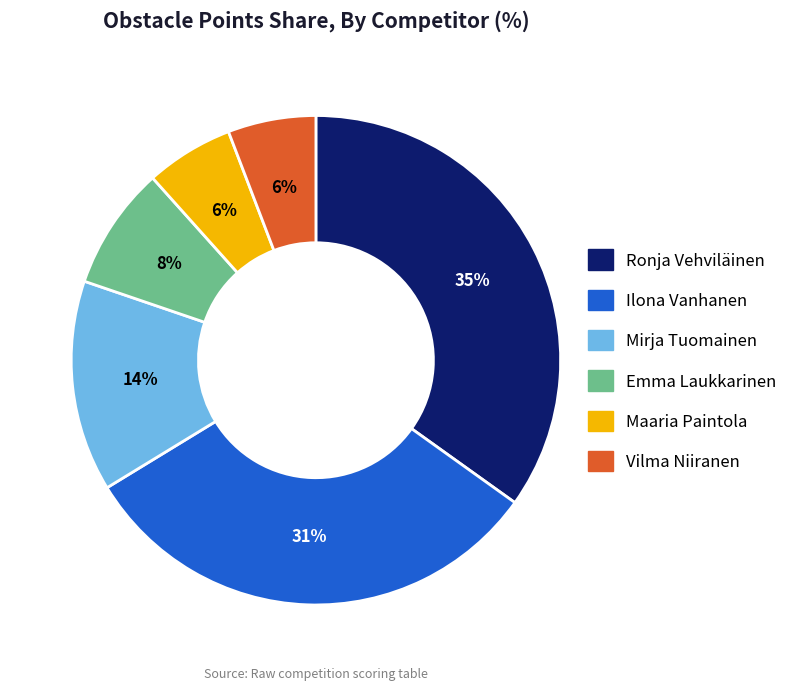

How many segments does this pie chart have?

6